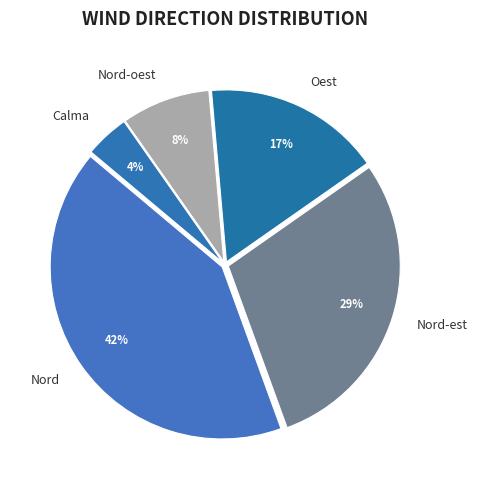

How many slices are in this pie chart?

5